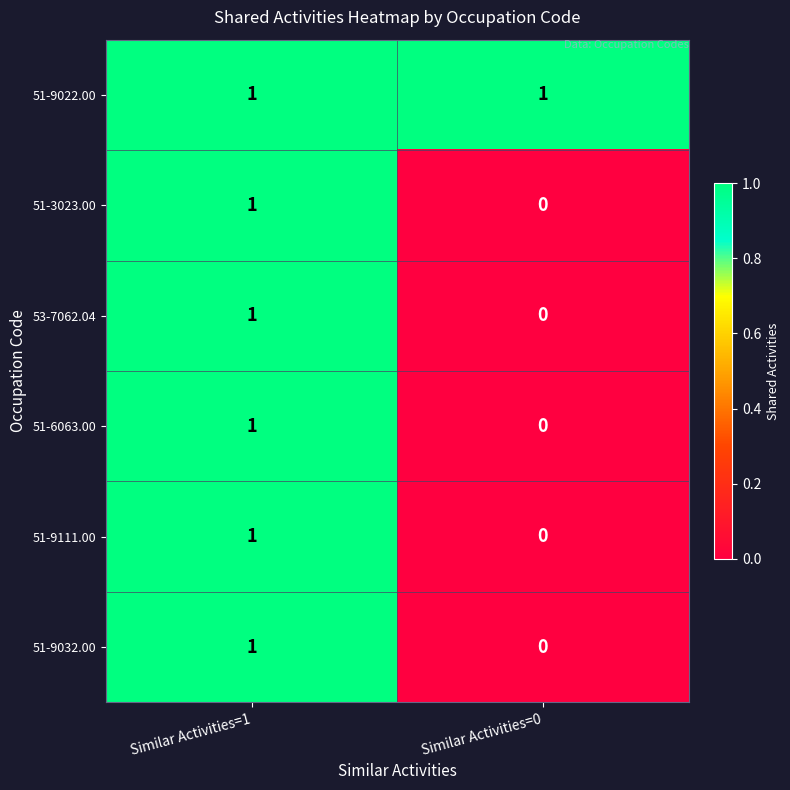

List the labels in order of 53-7062.04 value, largest first.

Similar Activities=1, Similar Activities=0